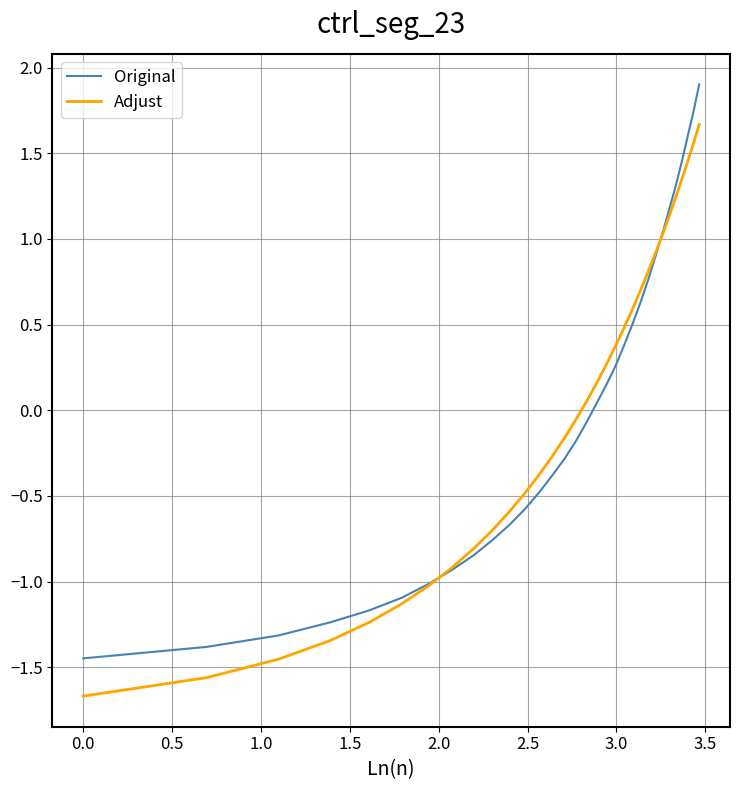

List the series in order of their peak value, highest first.

Original, Adjust